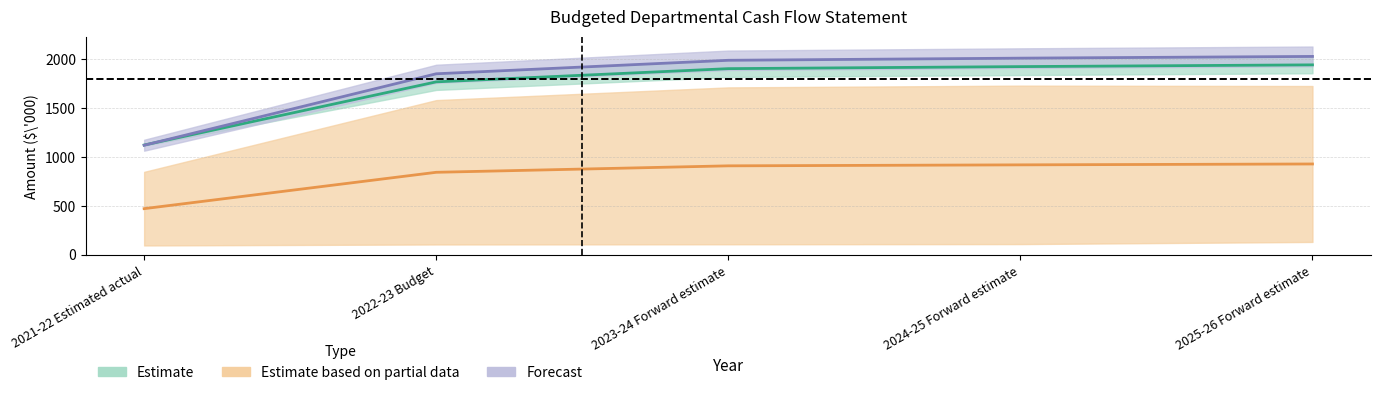

True or false: Appropriations has more than 2 interior local peaks.

False